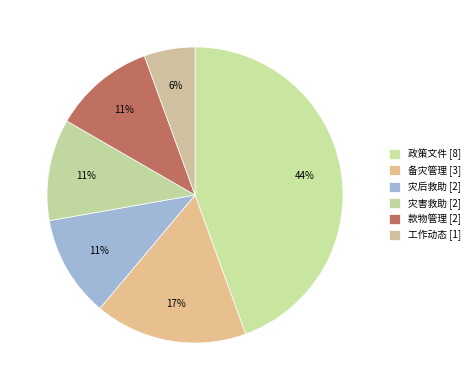

How many segments does this pie chart have?

6